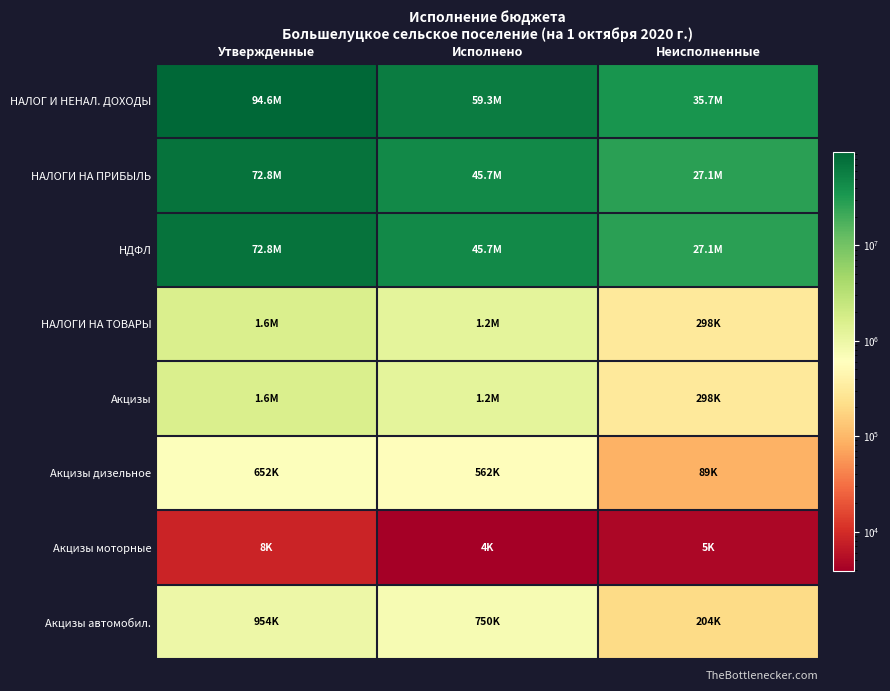

At Неисполненные, list the series in order from smallest to largest.

Акцизы моторные, Акцизы дизельное, Акцизы автомобил., НАЛОГИ НА ТОВАРЫ, Акцизы, НАЛОГИ НА ПРИБЫЛЬ, НДФЛ, НАЛОГ И НЕНАЛ. ДОХОДЫ